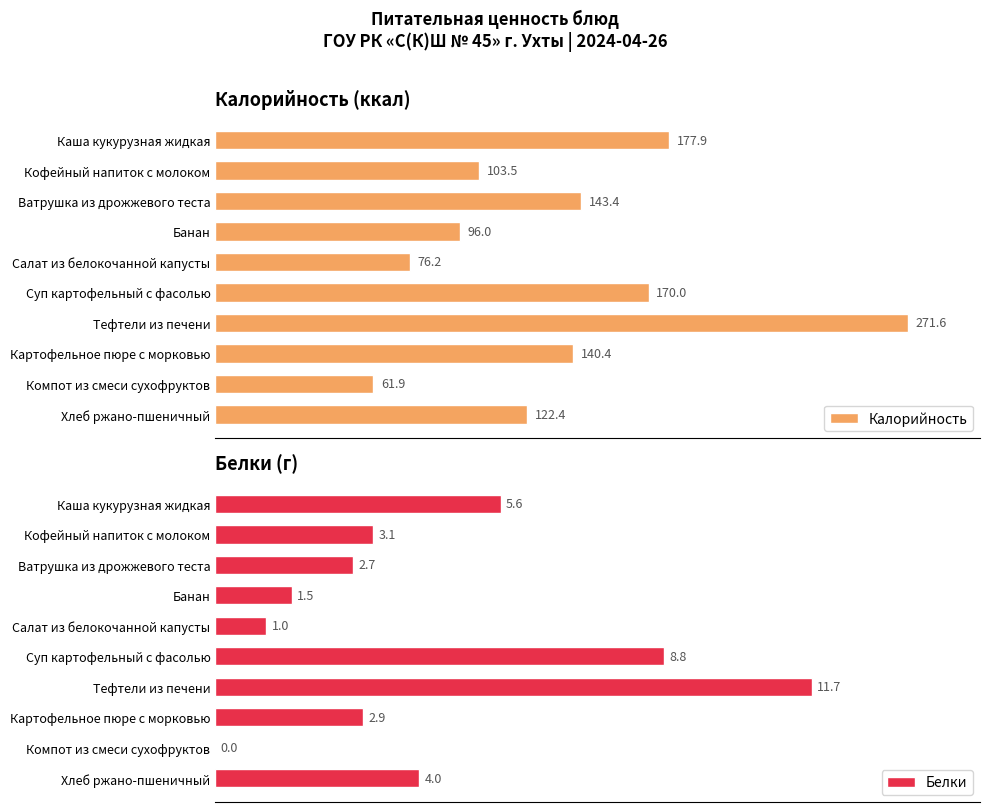

At which category is the sum across all series the highest?

300